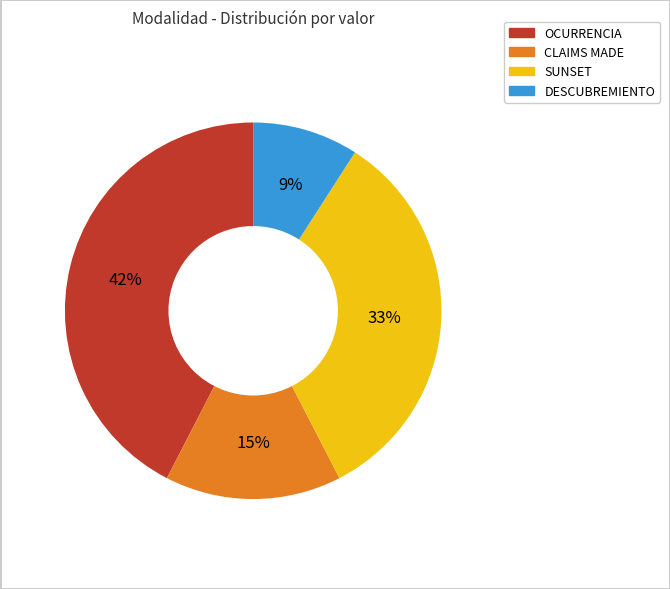

Which category has the biggest portion of the pie?

OCURRENCIA